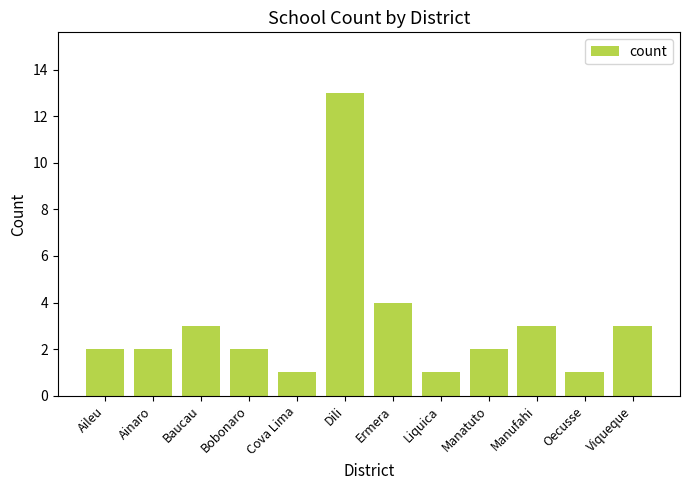

What is the change in value from Ermera to Manatuto?

-2